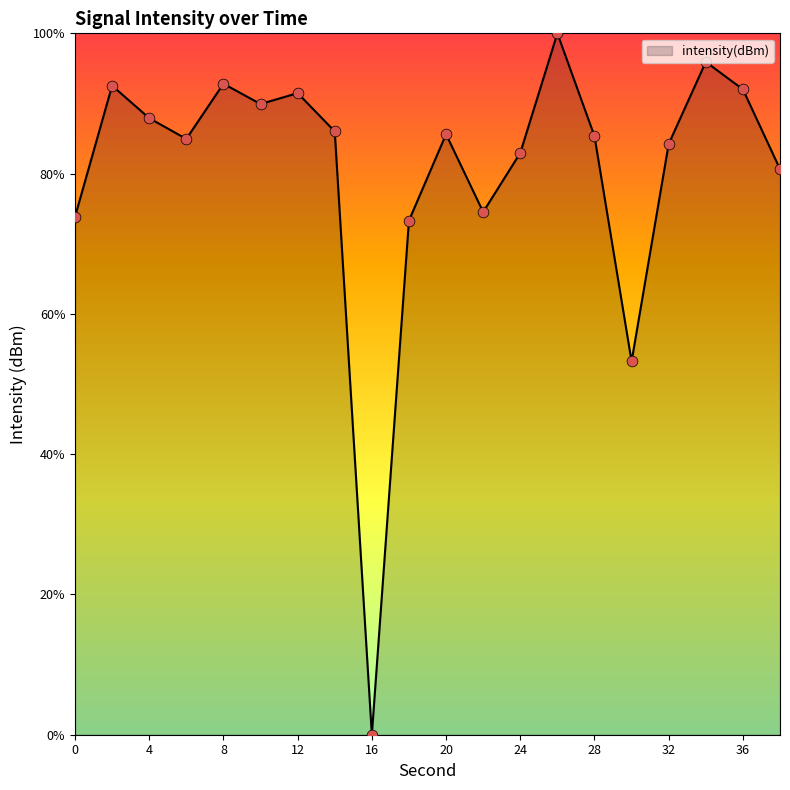

What is the maximum value shown in the chart?

100.0